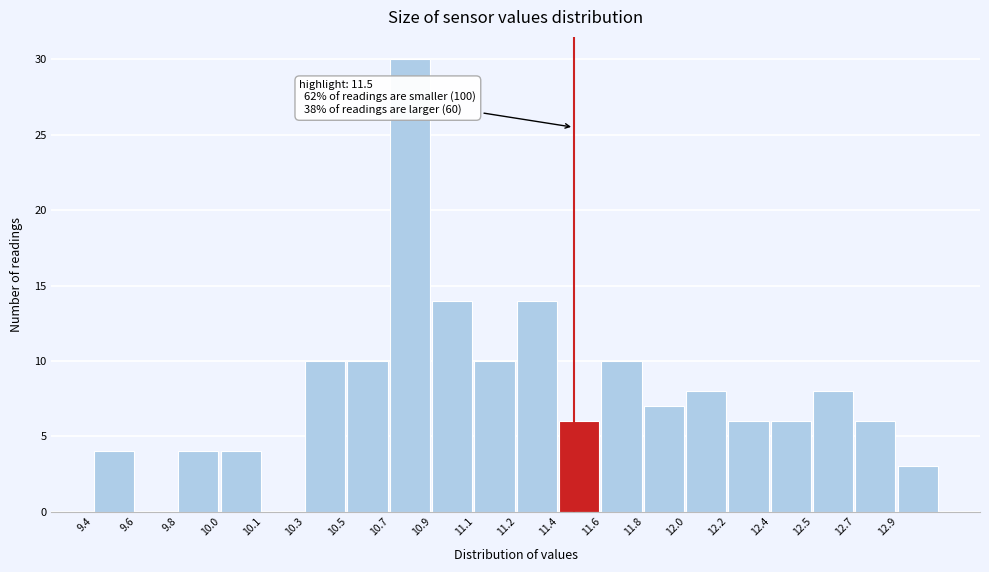

Reading left to right, extract all data points from this chart.

9.4=4	9.6=0	9.8=4	10.0=4	10.1=0	10.3=10	10.5=10	10.7=30	10.9=14	11.1=10	11.2=14	11.4=6	11.6=10	11.8=7	12.0=8	12.2=6	12.4=6	12.5=8	12.7=6	12.9=3